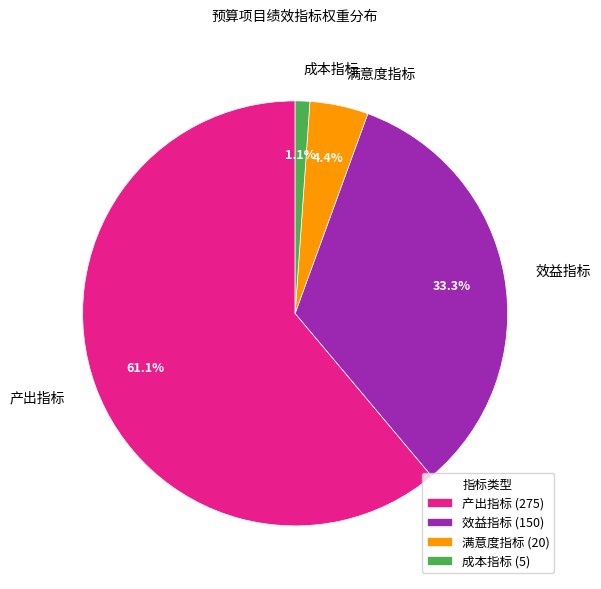

To the nearest percent, what percentage of the pie is 效益指标?

33%